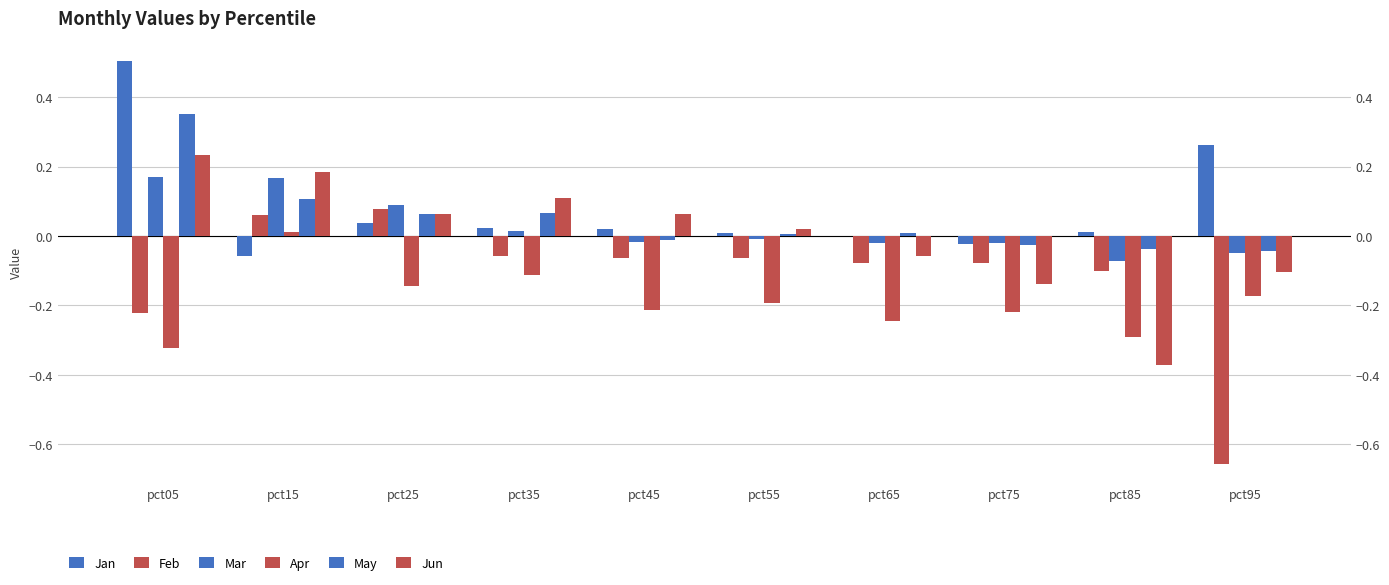

The value of Mar at pct75 is -0.0. True or false?

True